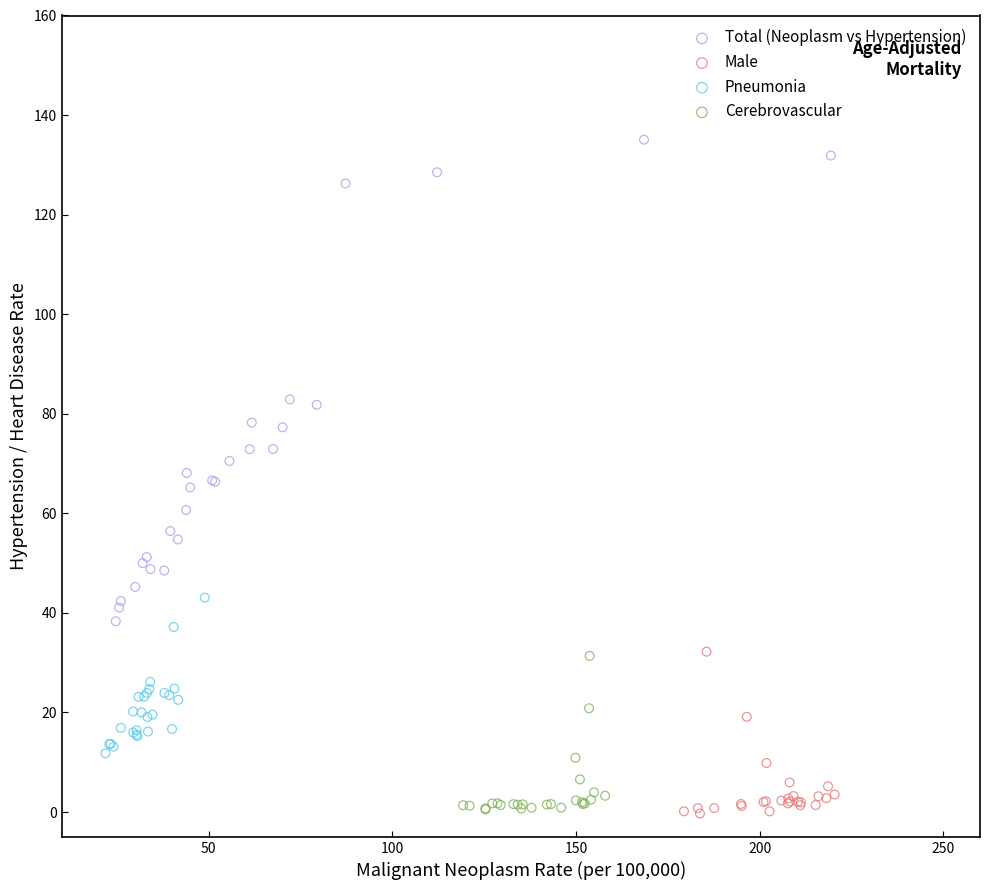

Which series has the largest Y range (max minus min)?

Total (Neoplasm vs Hypertension)